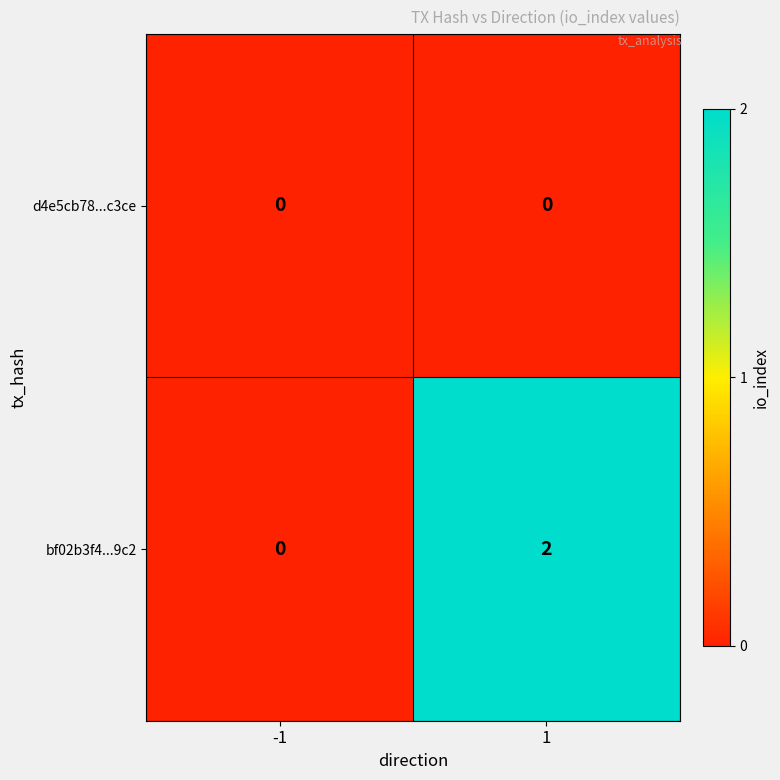

Reading right to left, list all the values displayed in this chart.

d4e5cb78...c3ce: 0	0
bf02b3f4...9c2: 2	0